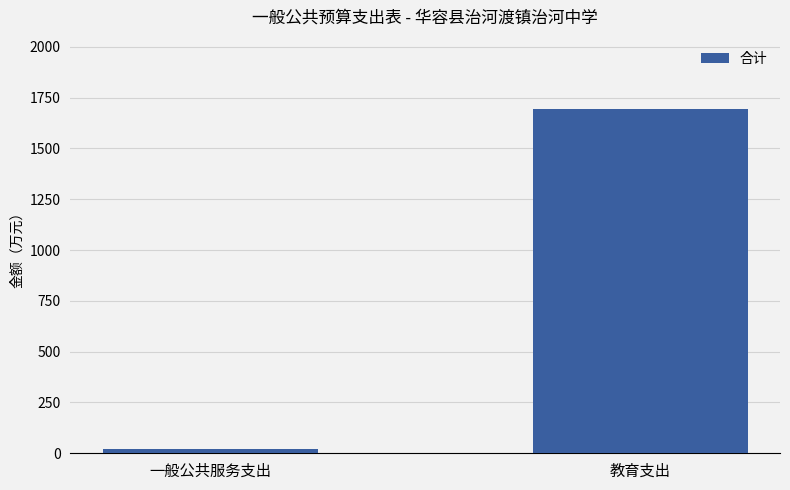

The value at 教育支出 is 2493.5. True or false?

False